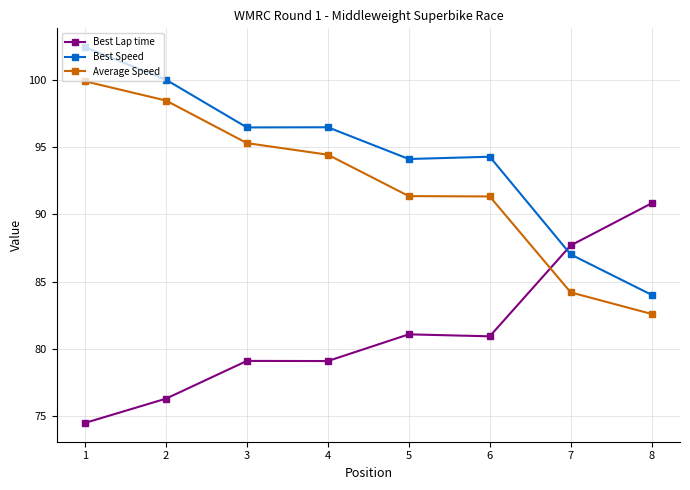

At how many categories does at least one series exceed 76?

8